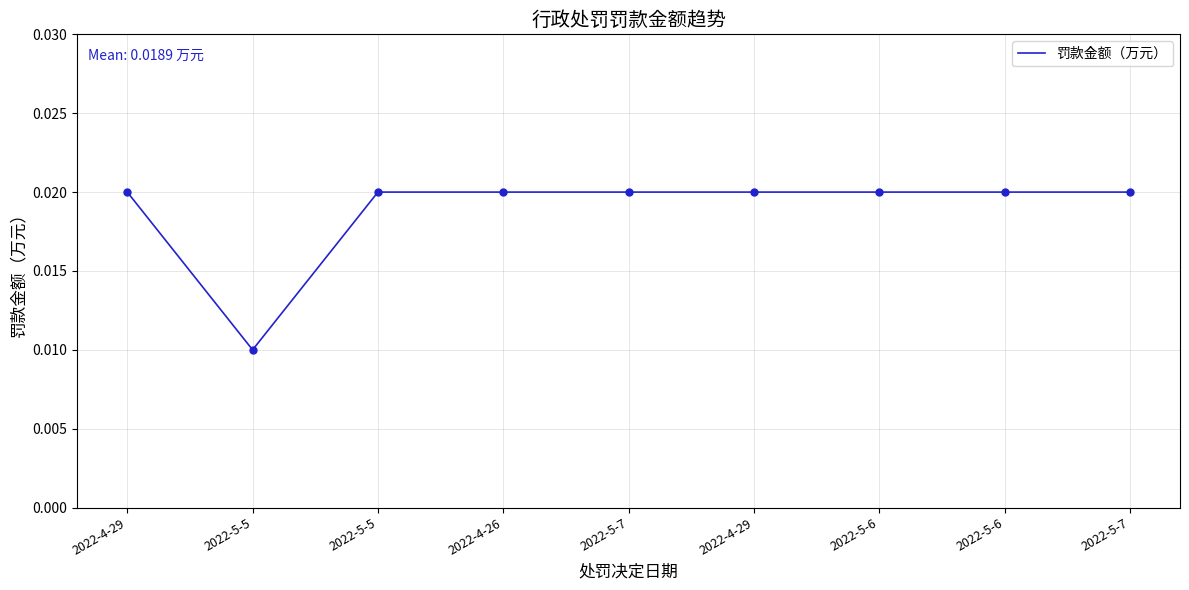

List the labels in order of value, largest first.

2022-4-29, 2022-5-5, 2022-4-26, 2022-5-7, 2022-4-29, 2022-5-6, 2022-5-6, 2022-5-7, 2022-5-5